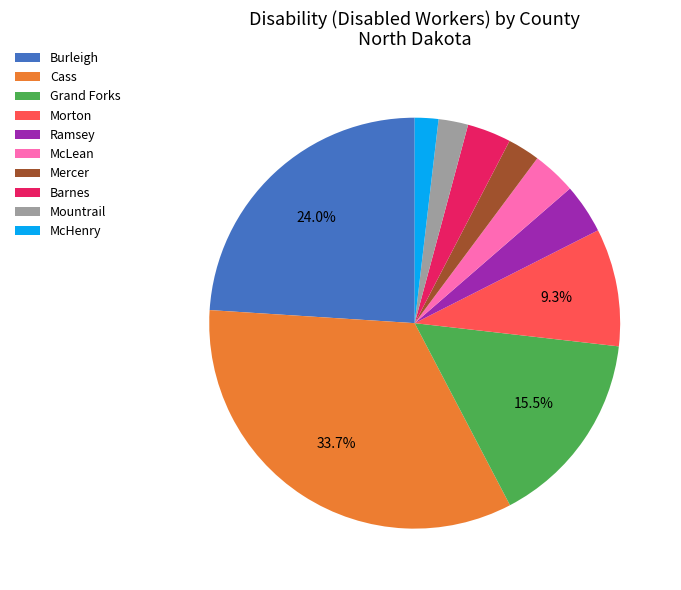

Between Ramsey and Burleigh, which is larger?

Burleigh